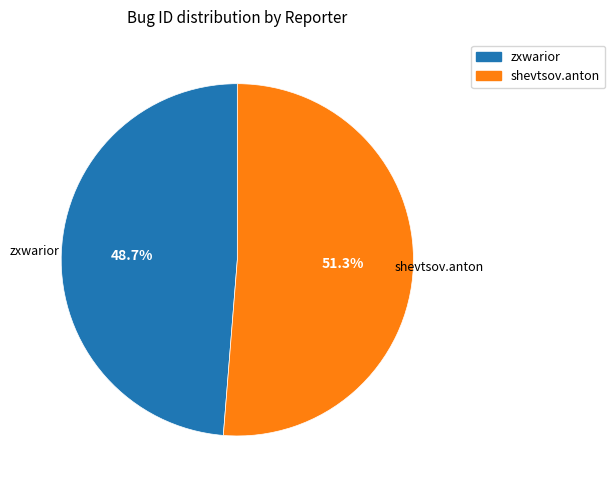

True or false: shevtsov.anton accounts for 38% of the total.

False